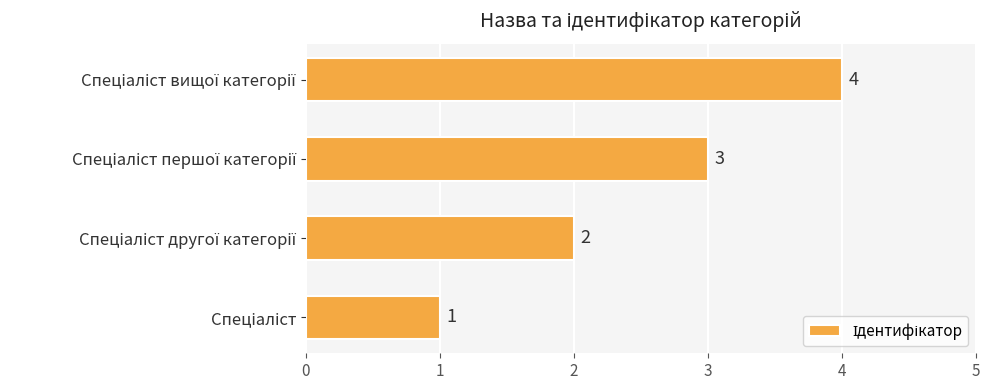

What is the difference between the maximum and minimum values?

3